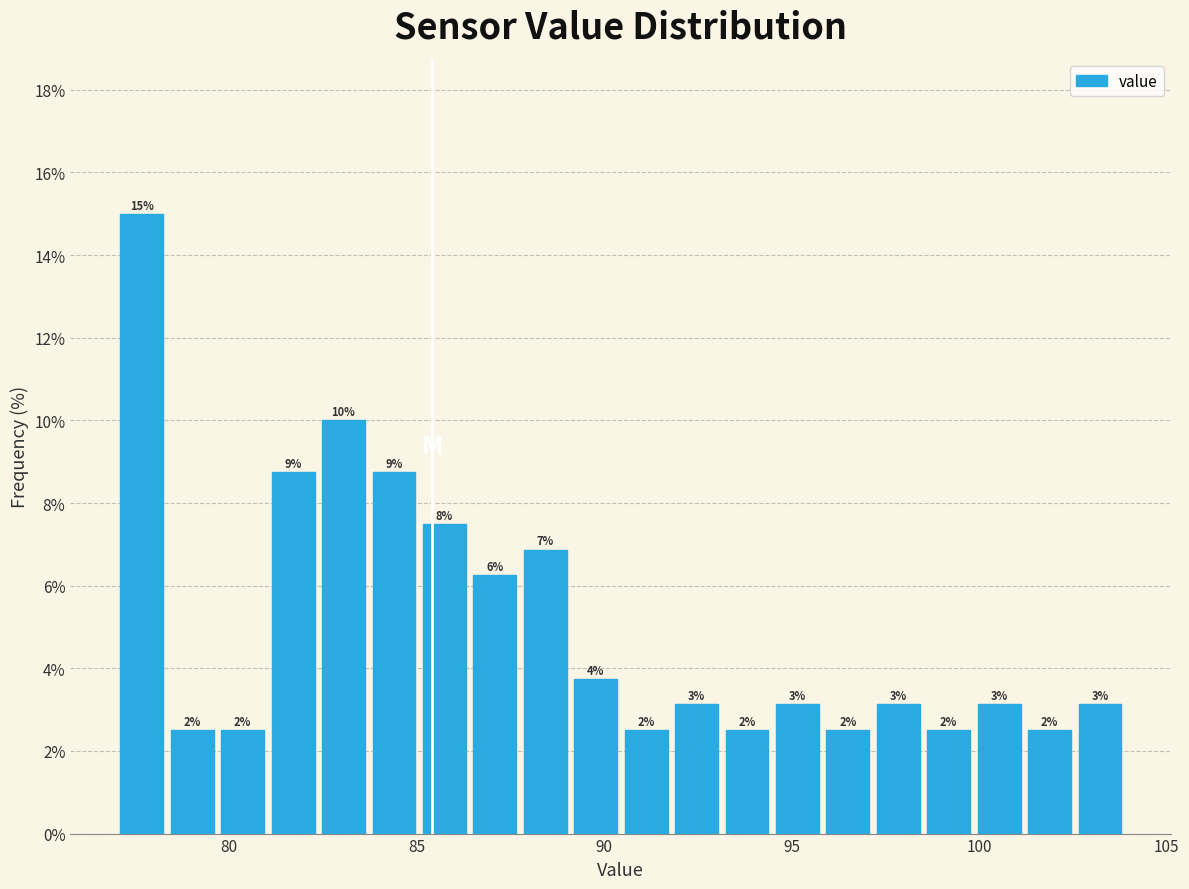

Around what value on the x-axis is the tallest bar? Give the approximate position of its centre, as read against the axis.

77.5